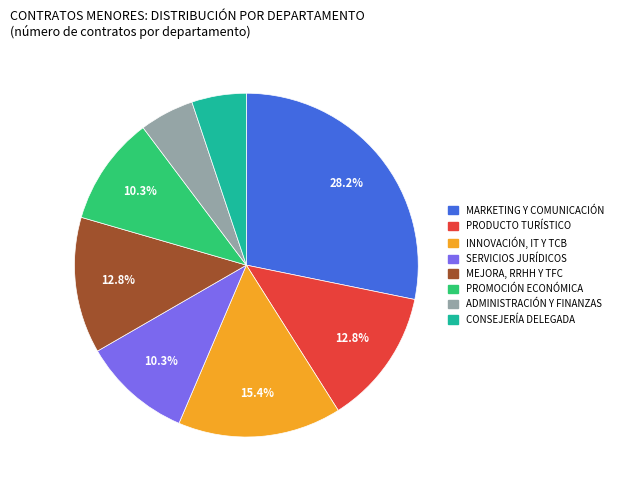

What is the largest slice in the pie chart?

MARKETING Y COMUNICACIÓN